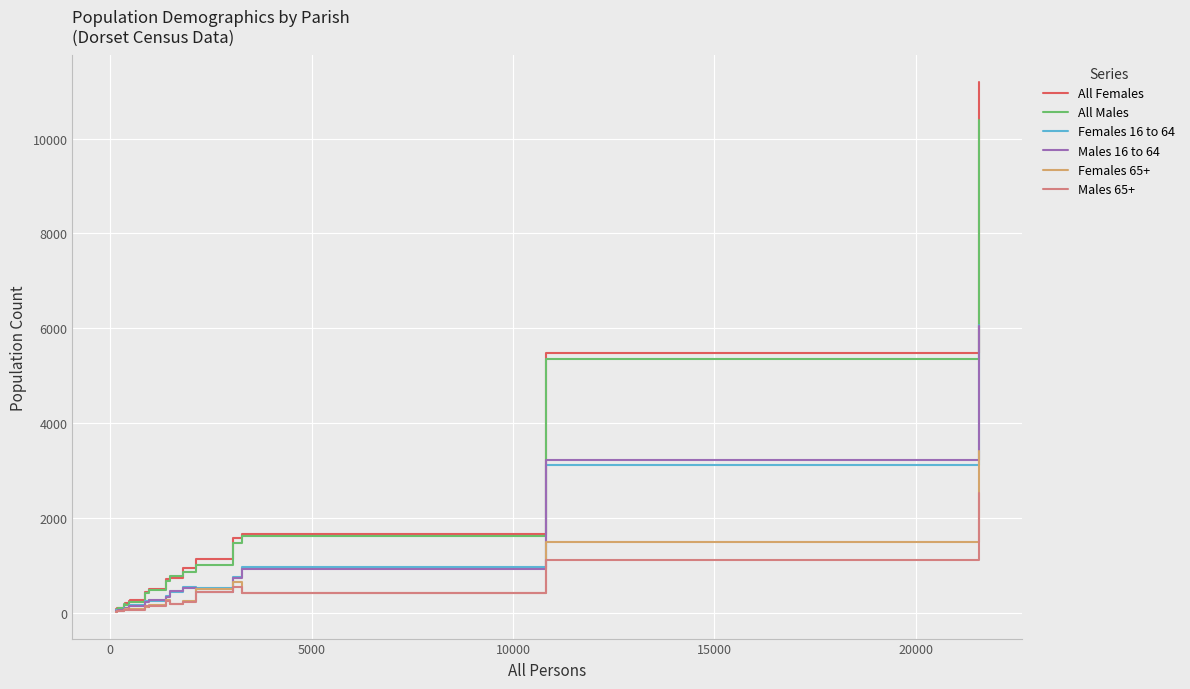

What is the greatest value displayed?

11194